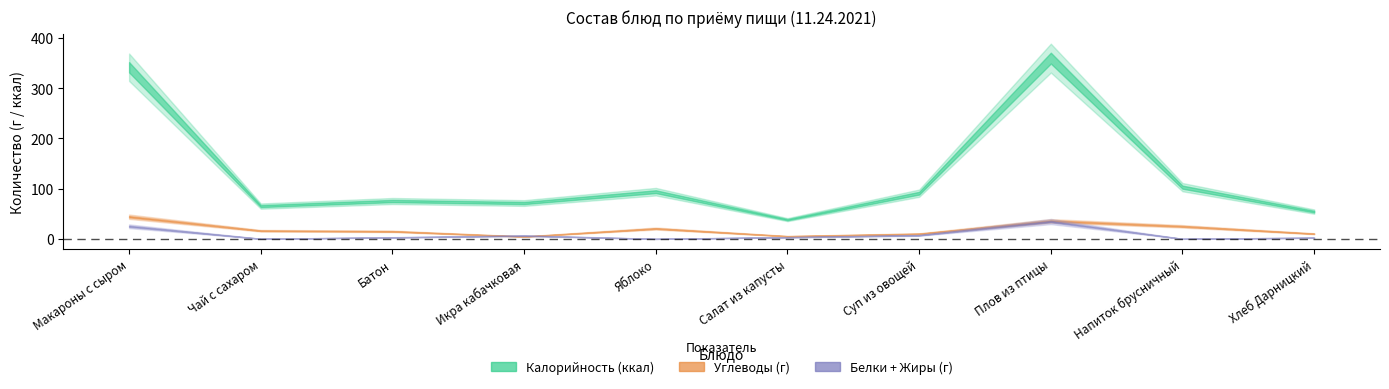

What is the label of the 2nd point from the left?

Чай с сахаром